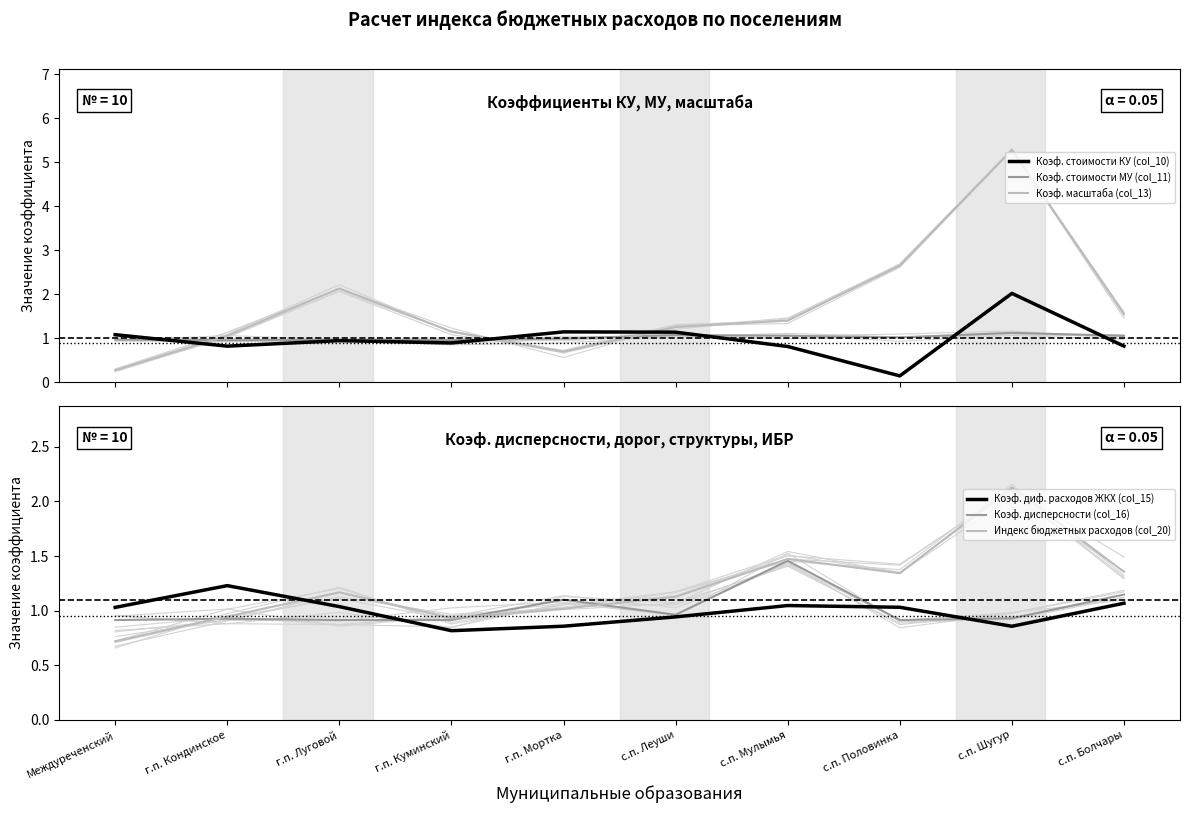

What is the minimum value shown in the chart?

0.1